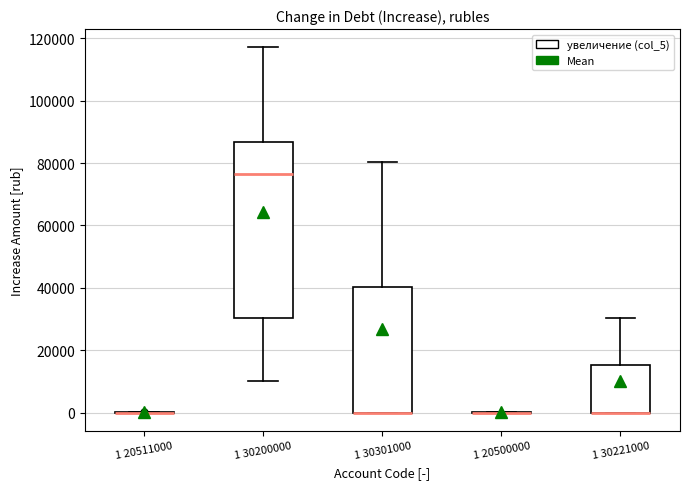

Which box is the tallest, from its lower edge to its upper edge?

1 30200000